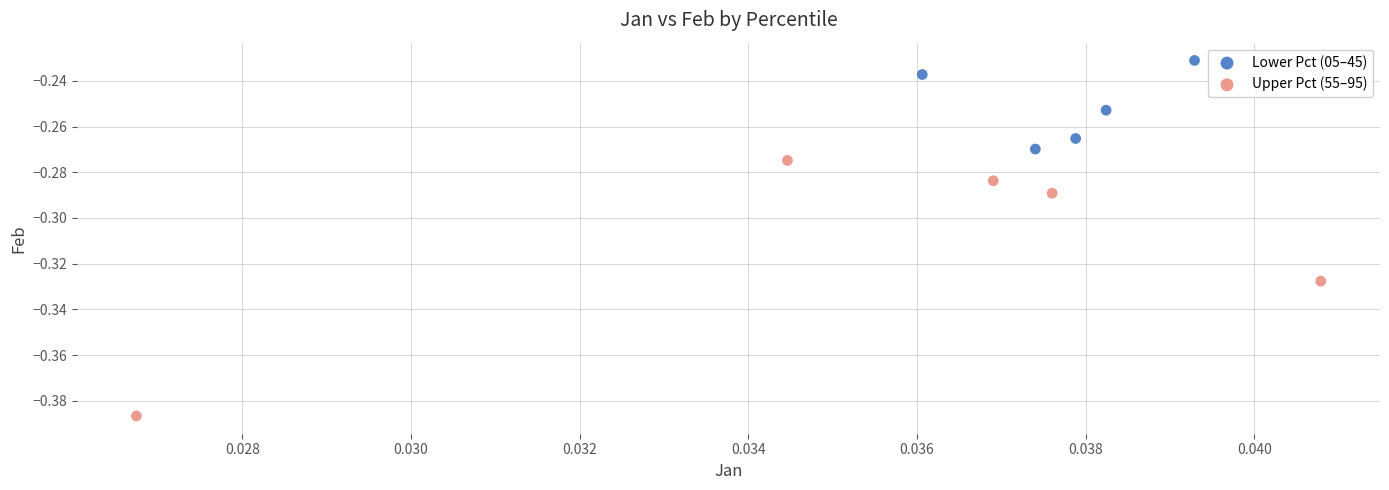

Which series has the largest Y range (max minus min)?

Upper Pct (55–95)